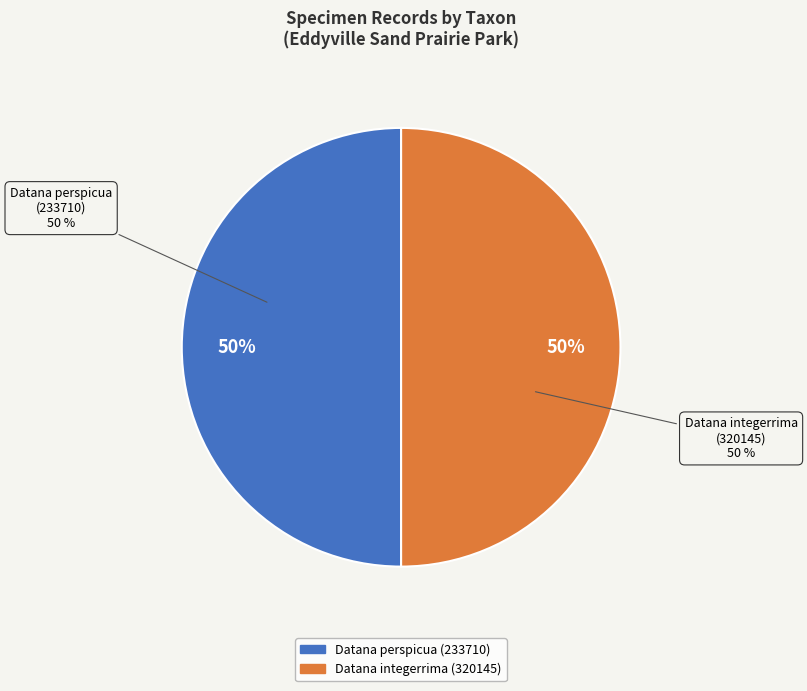

Which category has the biggest portion of the pie?

Datana perspicua (233710)